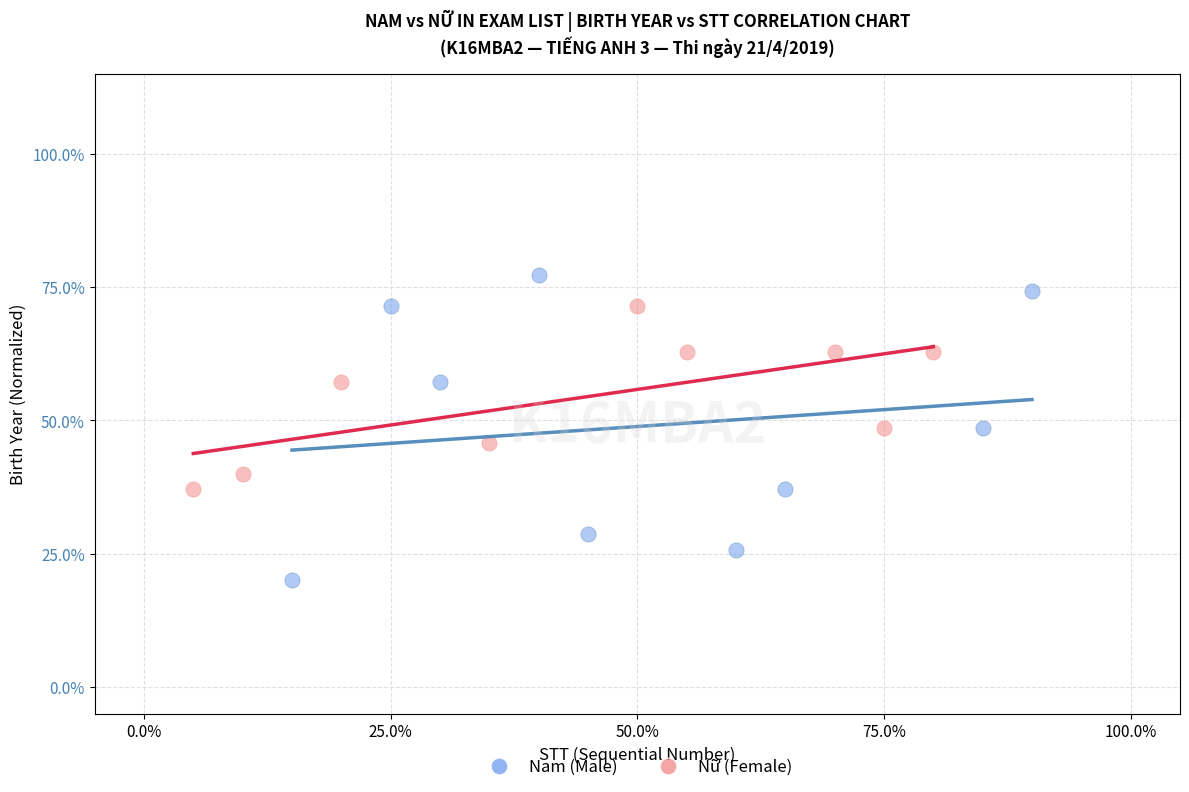

Which series reaches the maximum Y coordinate?

Nam (Male)